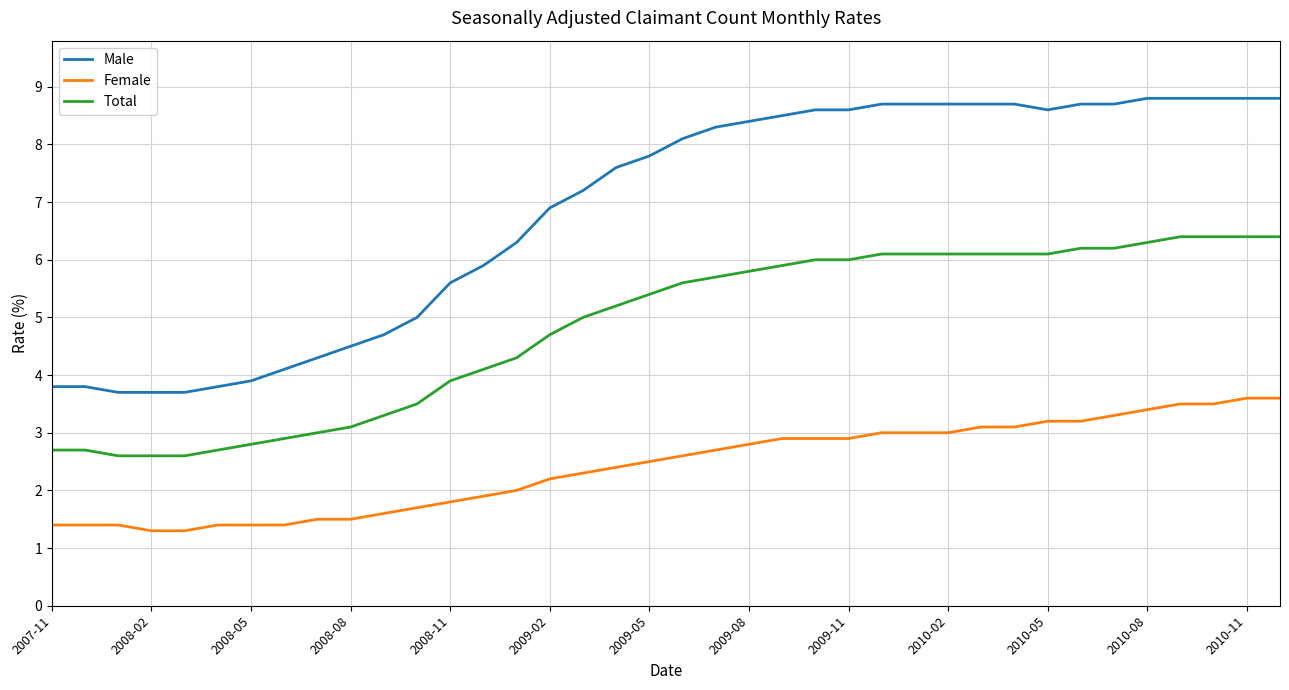

Which series has the largest total across all categories?

Male